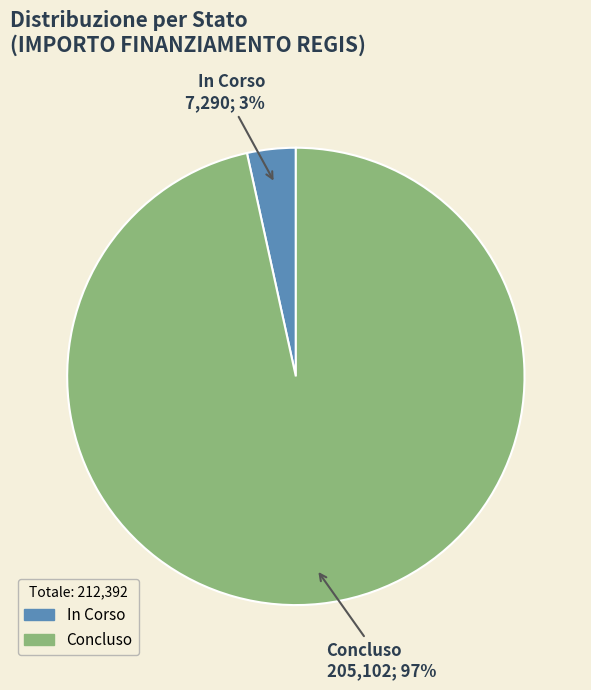

Which slice represents more than half of the pie?

Concluso